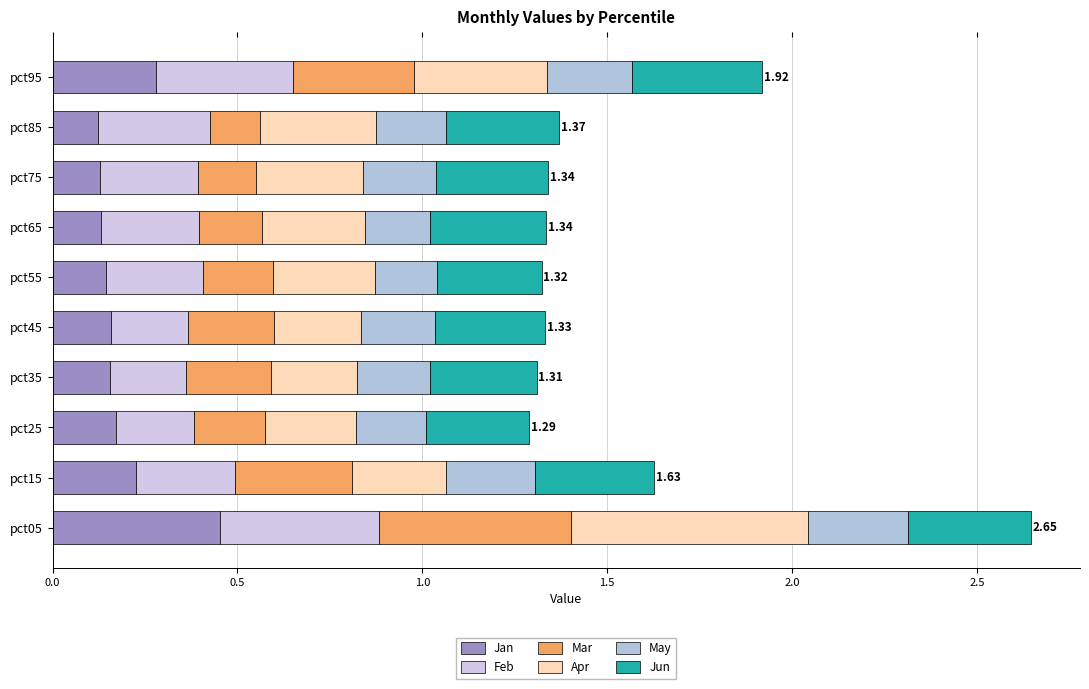

How many categories are shown in the chart?

10